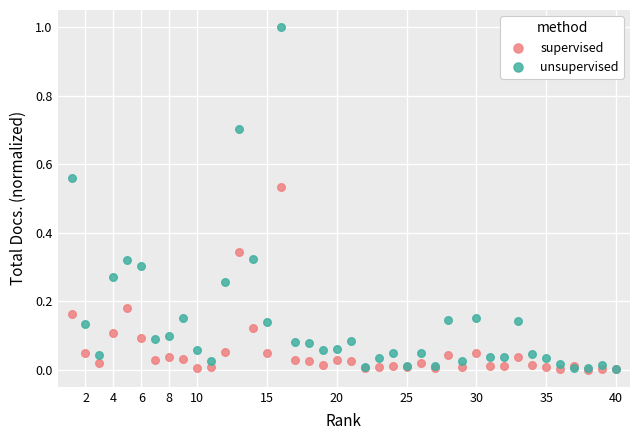

What are all the series names shown in the legend?

supervised, unsupervised